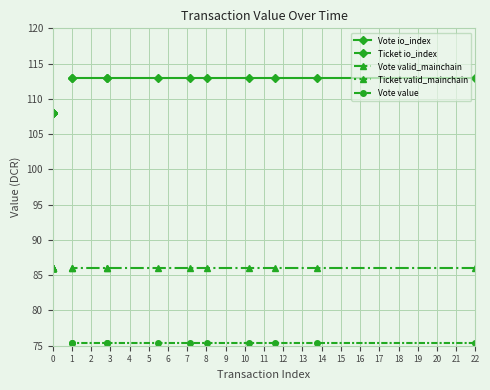

True or false: Vote valid_mainchain and Vote io_index cross at least once.

False